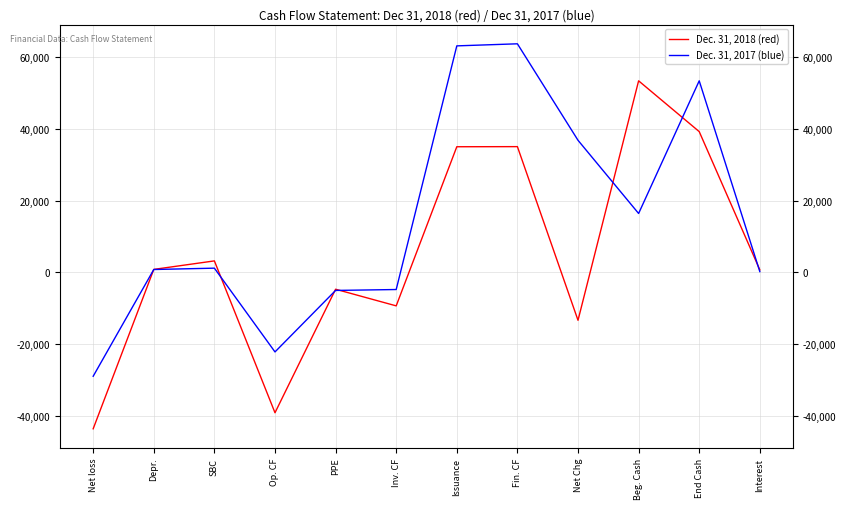

True or false: Dec. 31, 2018 (red) has more than 1 points higher than both neighbors.

True